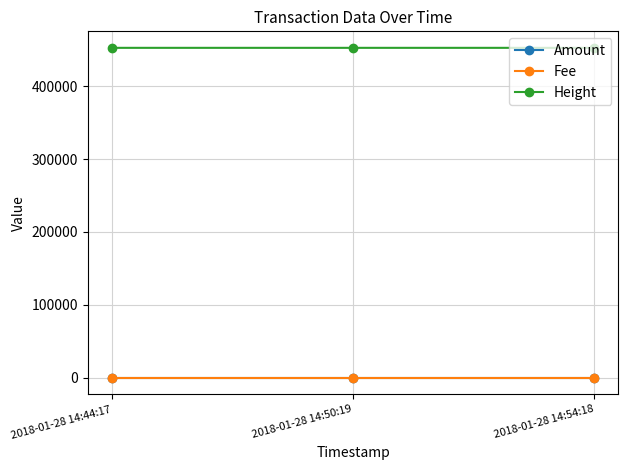

Which category has the lowest value across all series?

2018-01-28 14:44:17